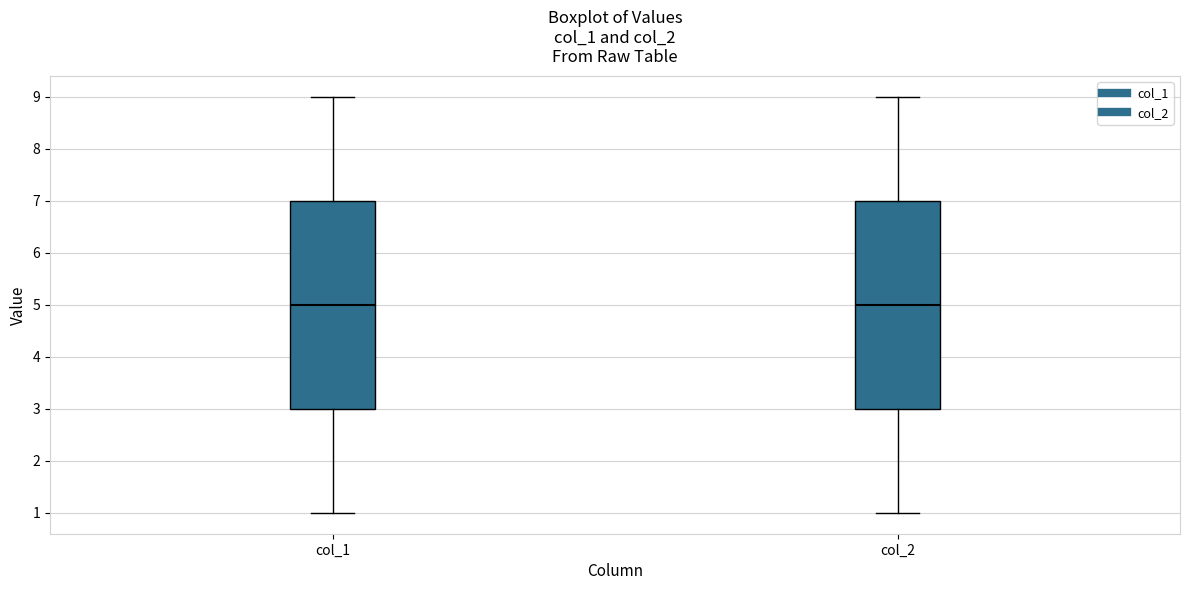

Reading left to right, read every box against the y-axis: the position of its median line, the range the box covers, and the ends of its whiskers. The values are not printed on the chart, so give them approximately, as read against the axis.

col_1: median 5, box 3 to 7, whiskers 1 to 9
col_2: median 5, box 3 to 7, whiskers 1 to 9